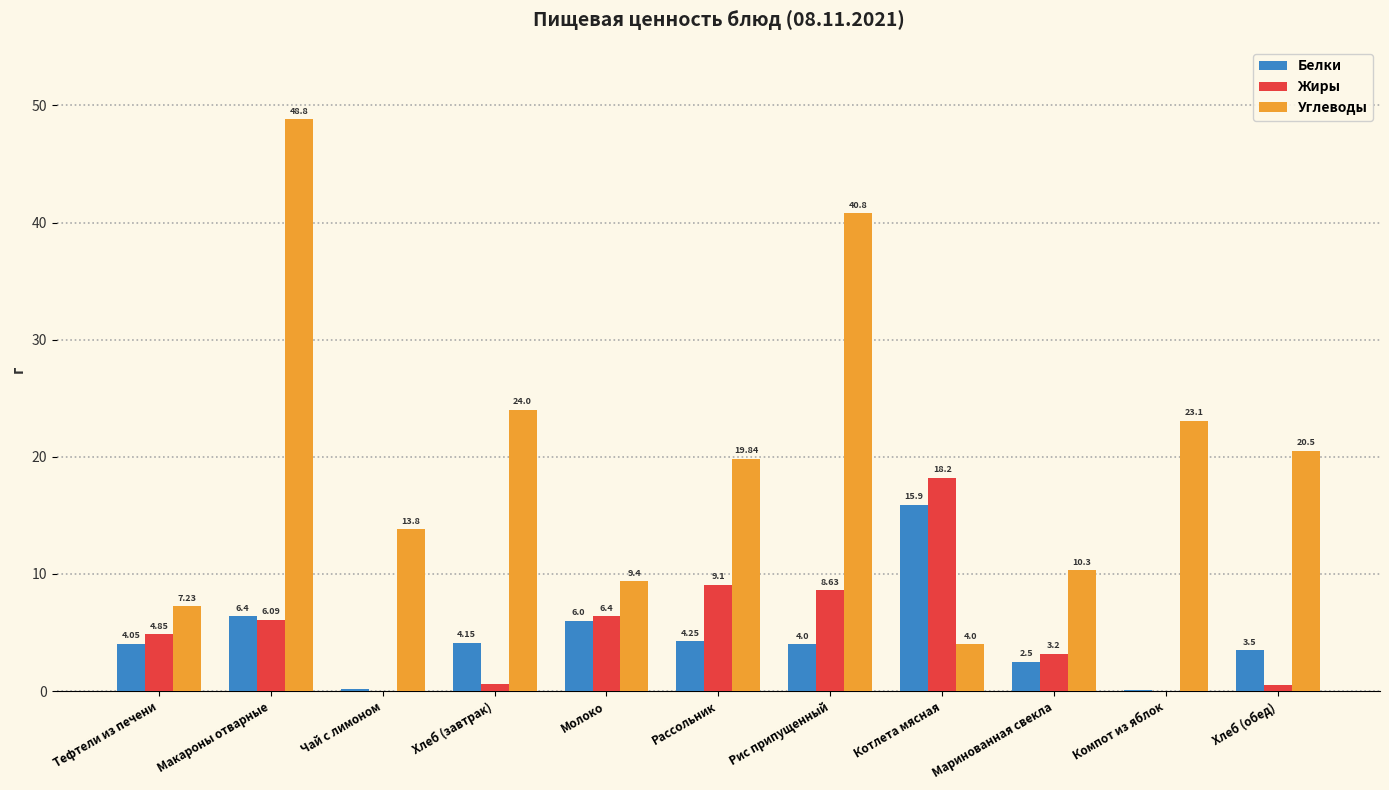

How many series are shown in this chart?

3